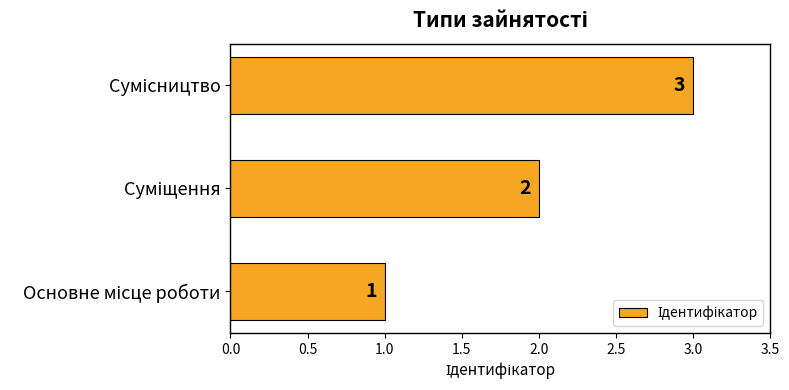

What is the maximum value shown in the chart?

3